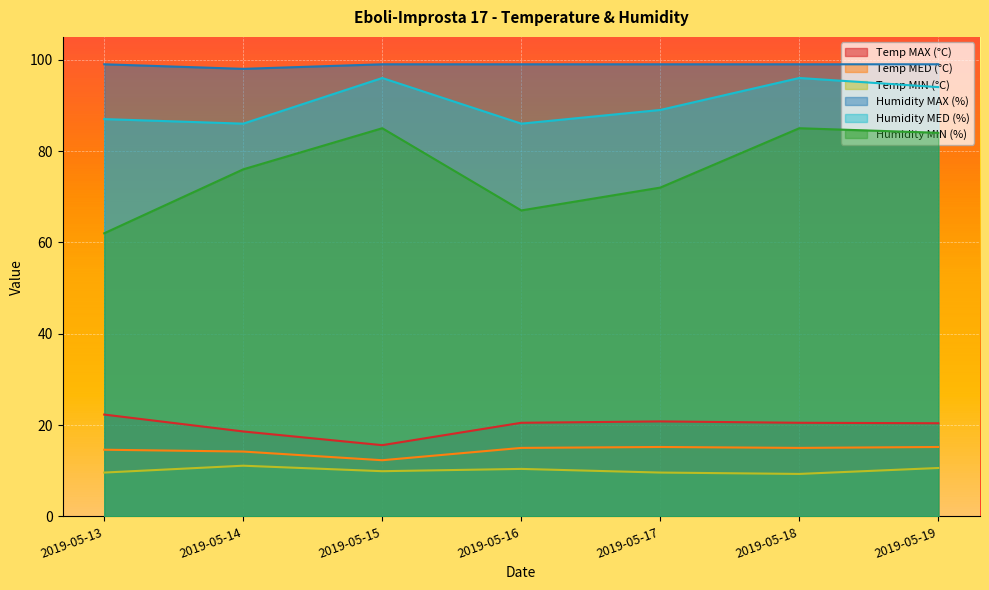

At which label does Humidity MIN (%) first exceed 76?

2019-05-15